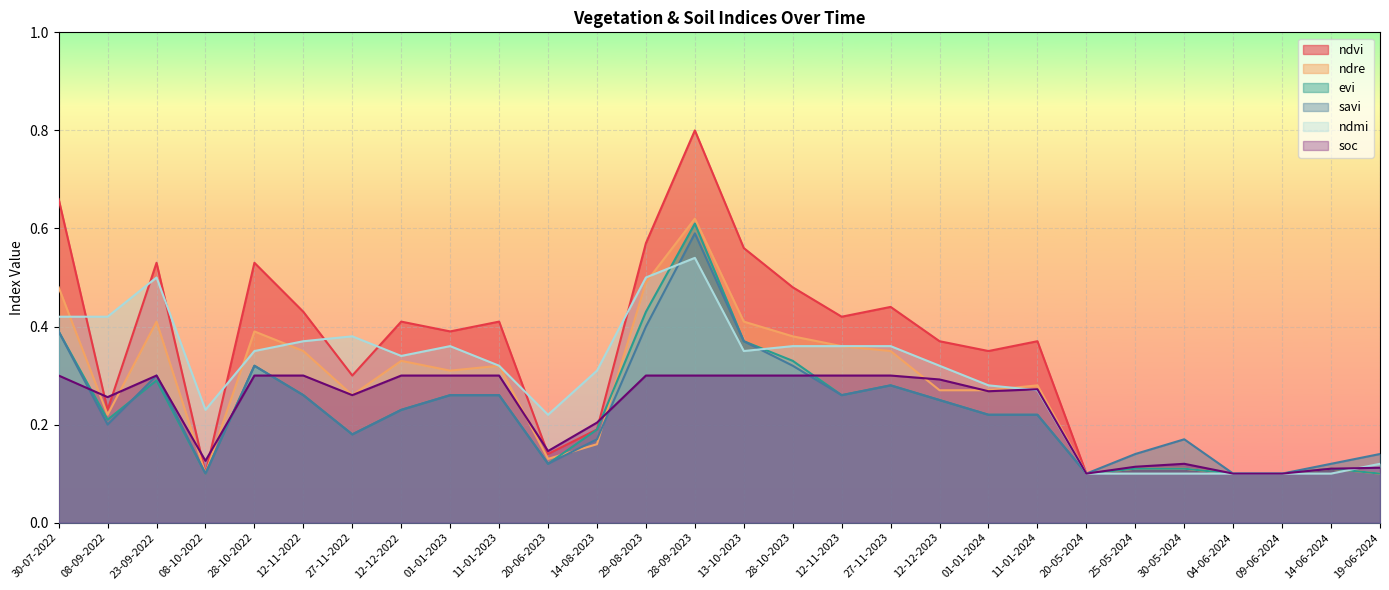

How many times do ndmi and evi cross each other?

3